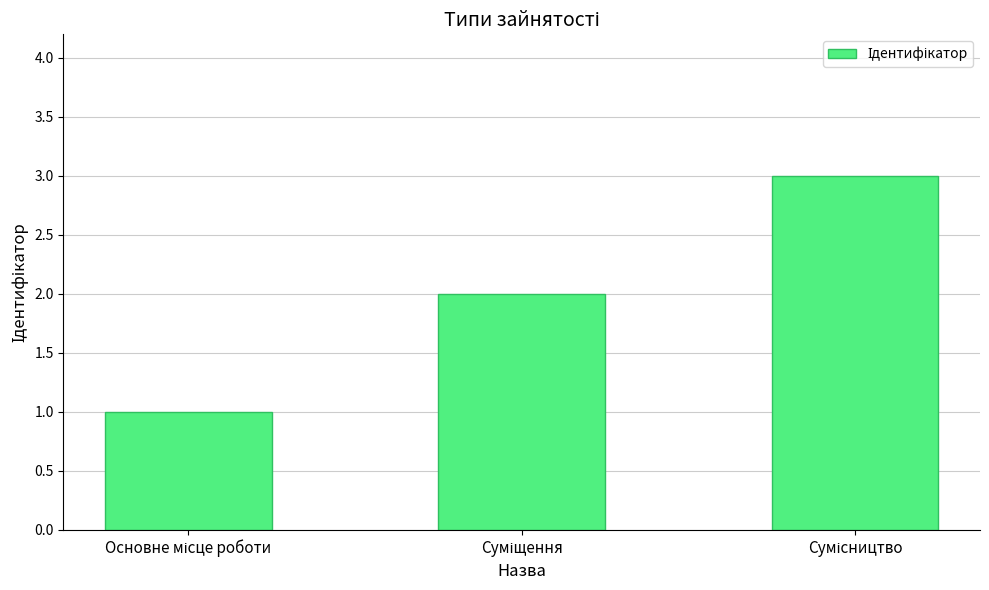

What is the difference between the second highest and minimum values?

1